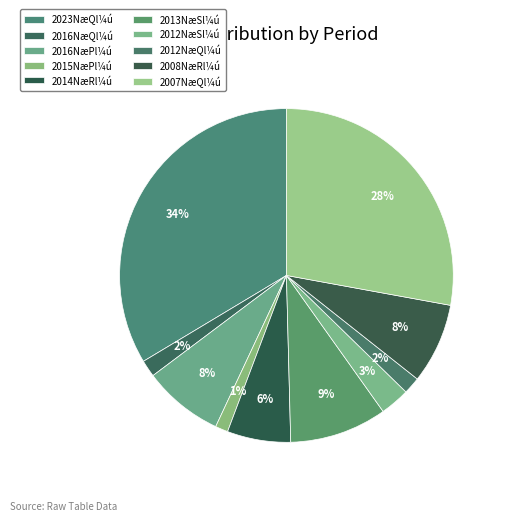

Count the number of slices in the pie.

10